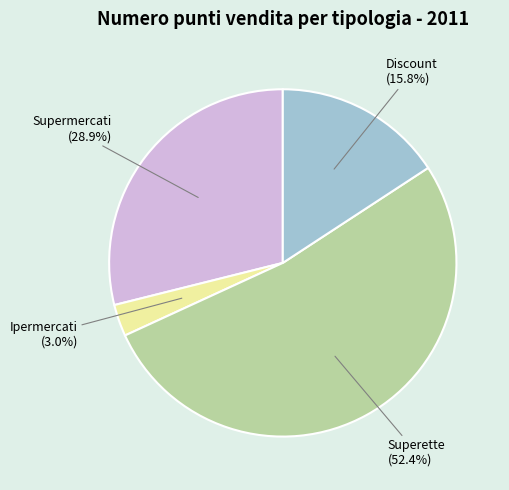

Is there any slice that represents more than half of the pie?

Yes